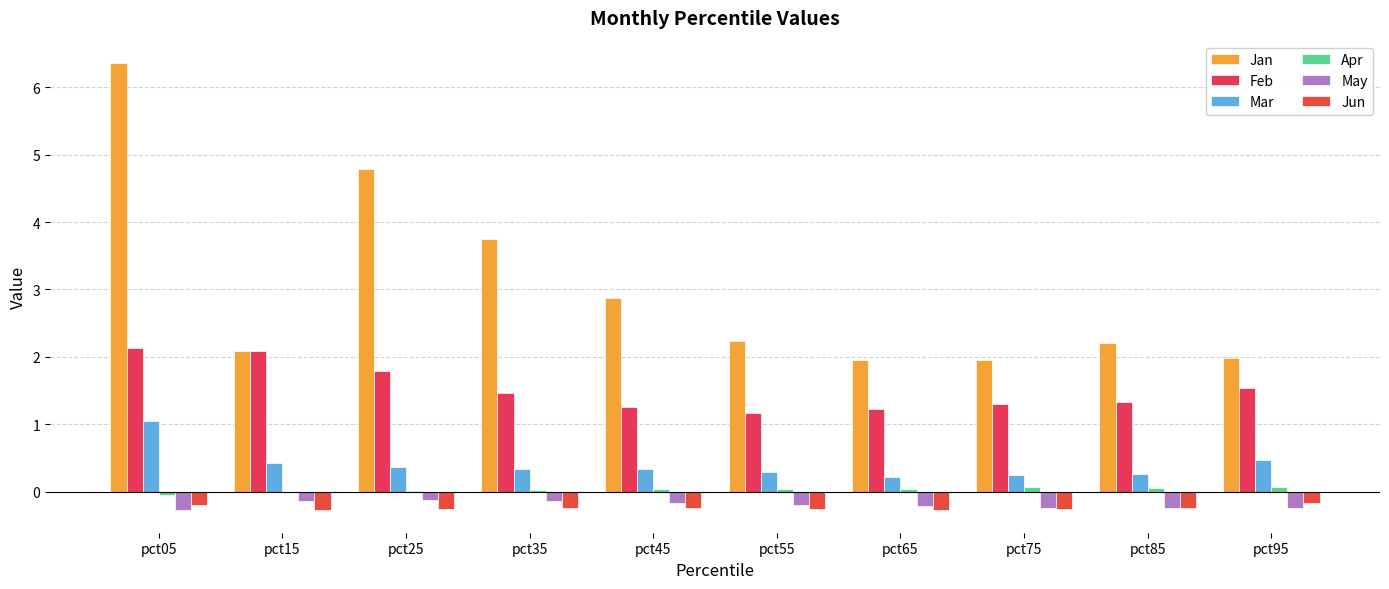

How many groups of bars are there?

10